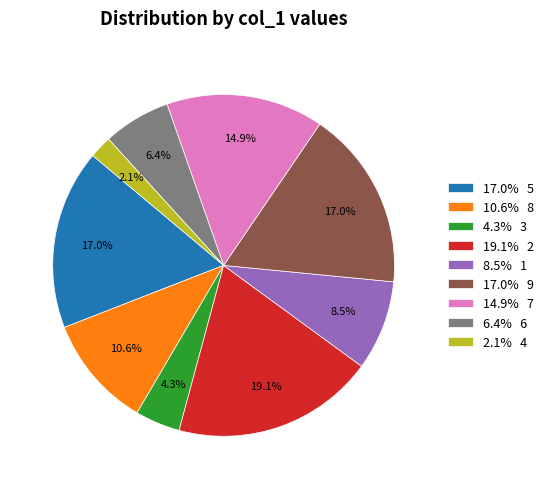

Is there any slice that represents more than half of the pie?

No